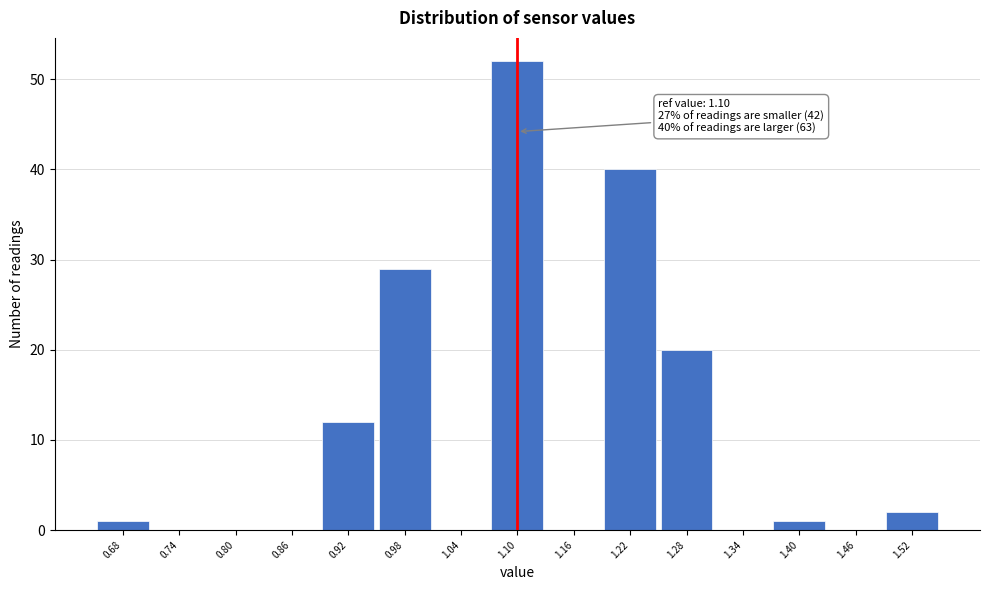

Which range on the x-axis has the tallest bar?

1.07 to 1.13